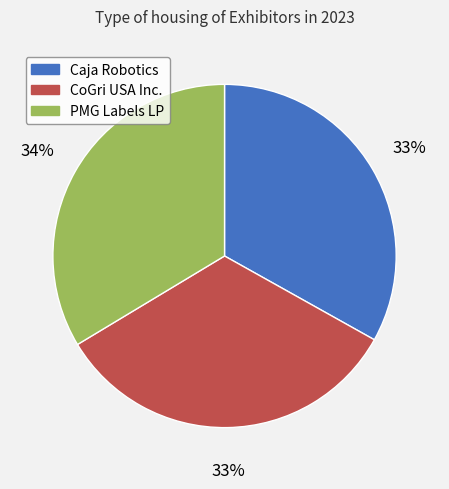

To the nearest percent, what is the difference between the largest and smallest slice percentages?

1%